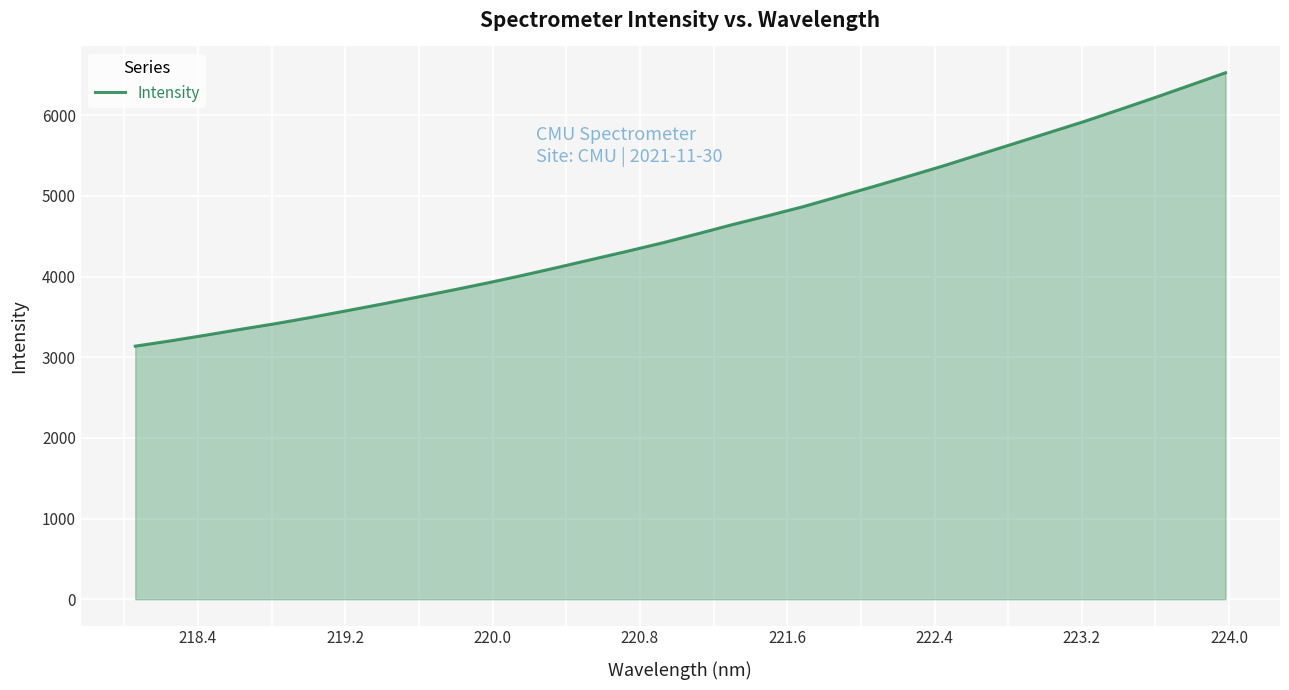

What is the minimum value shown in the chart?

3137.6